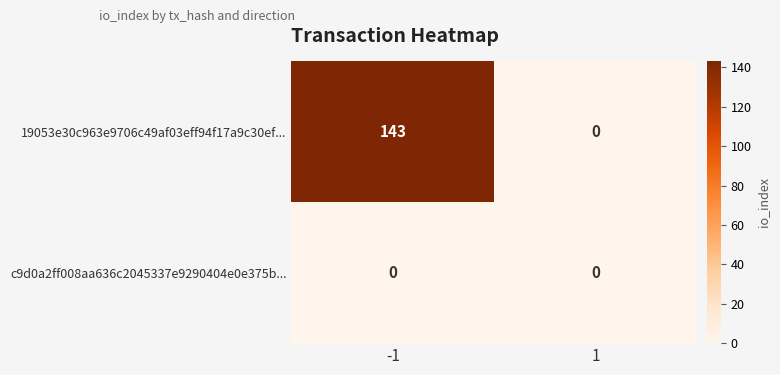

List the series in order of their peak value, highest first.

19053e30c963e9706c49af03eff94f17a9c30ef..., c9d0a2ff008aa636c2045337e9290404e0e375b...